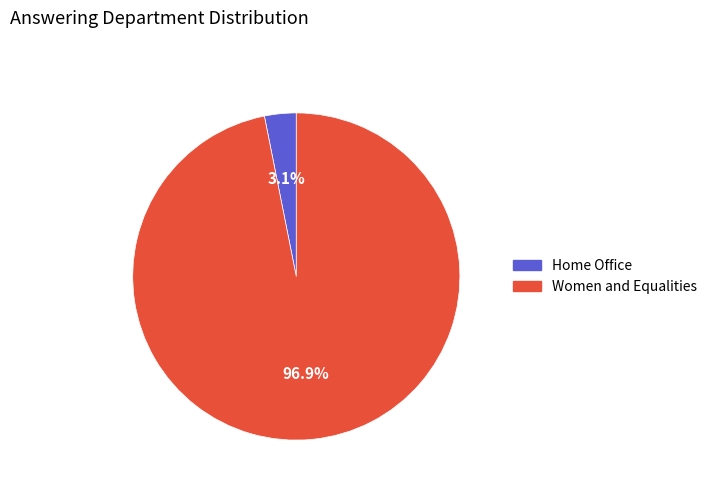

The Home Office slice represents 3% of the pie. True or false?

True